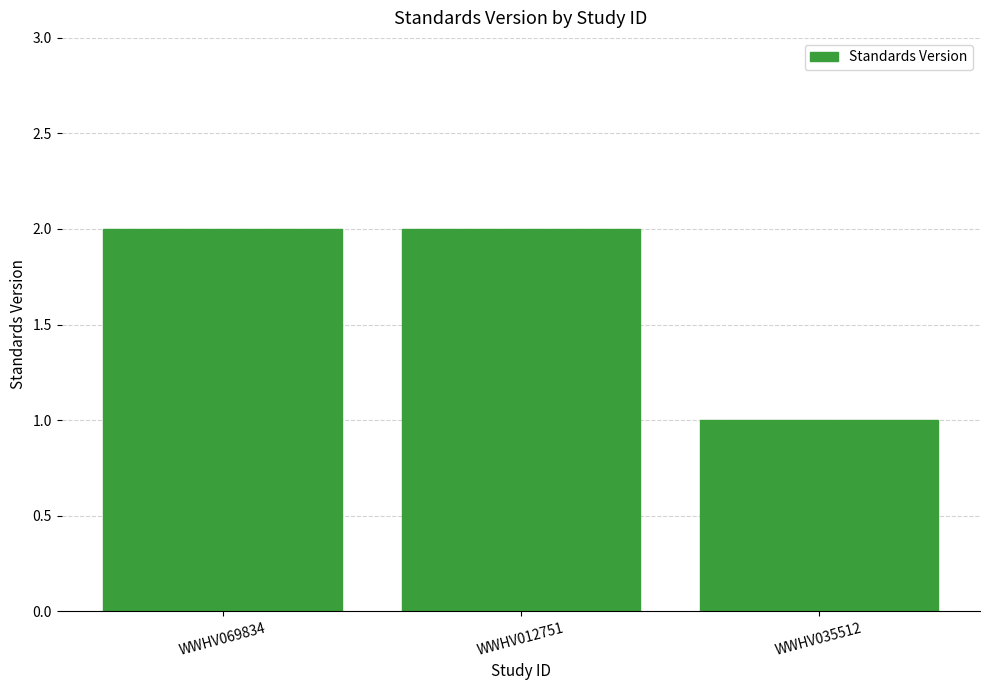

What is the greatest value displayed?

2